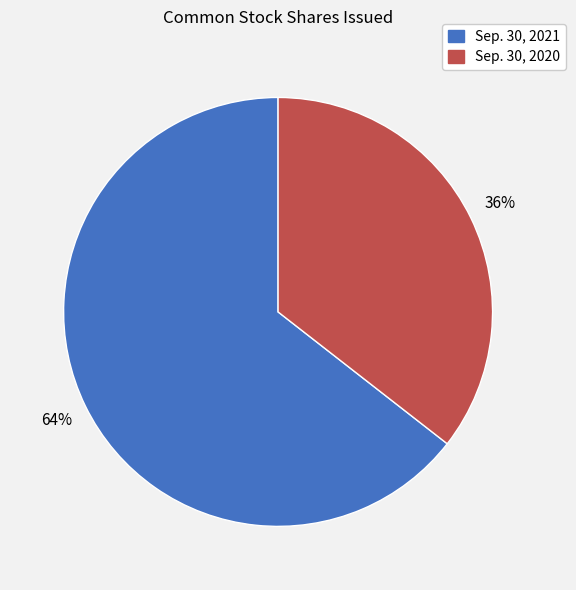

To the nearest percent, what is the average slice percentage?

50%